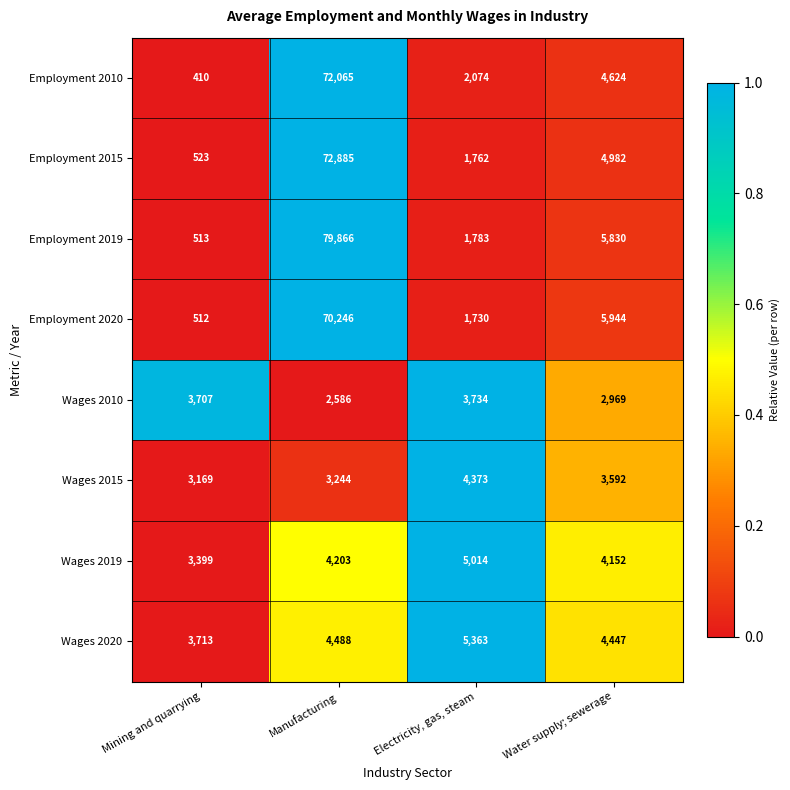

What is the total value across all series at Electricity, gas, steam?

25833